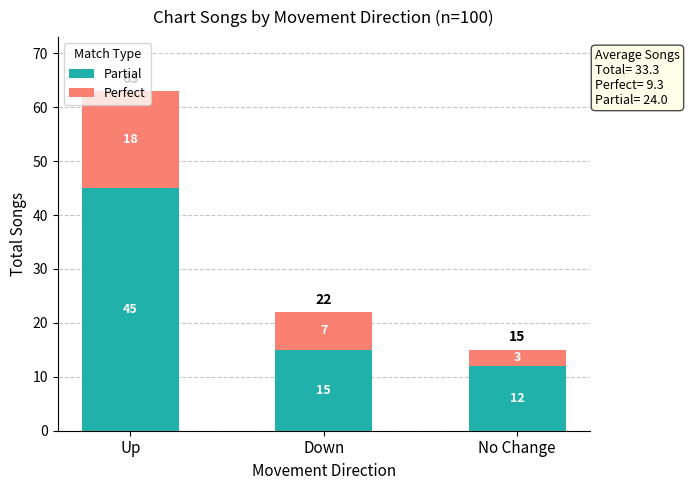

How many data points in Partial are less than 15?

1